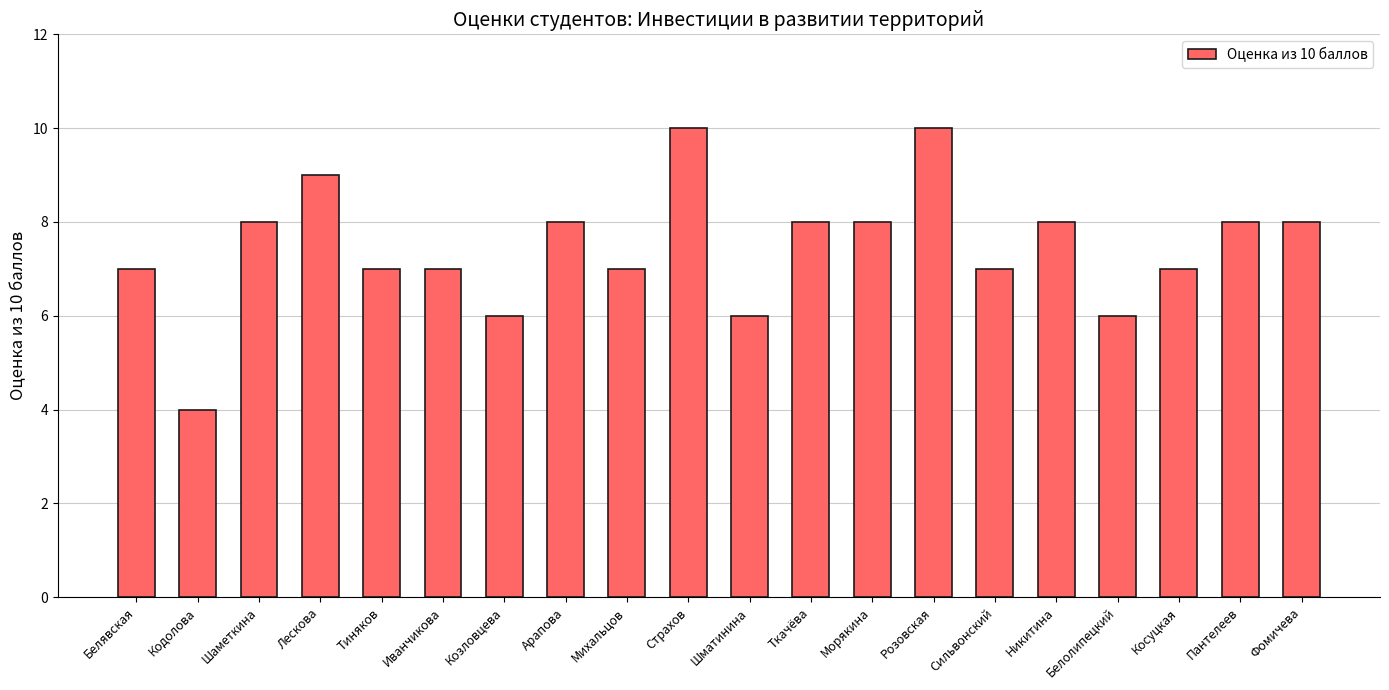

True or false: the data shows 4 at Страхов.

False